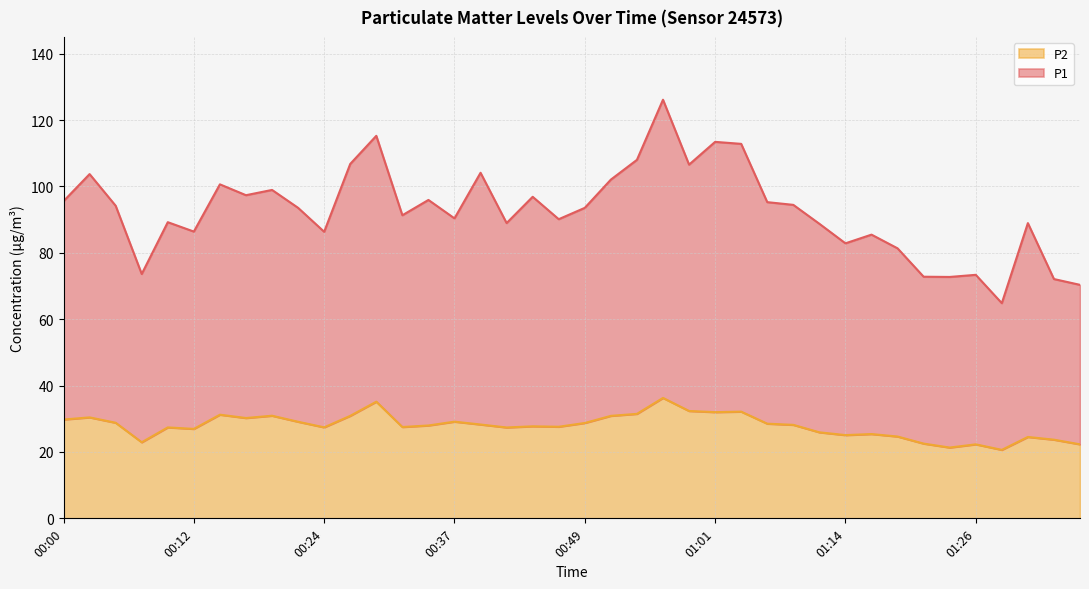

Reading left to right, extract all data points from this chart.

P1: 95.6	103.7	94.2	73.6	89.2	86.4	100.6	97.4	99.0	93.6	86.3	106.8	115.2	91.3	95.9	90.4	104.1	89.0	96.9	90.1	93.5	102.1	108.0	126.1	106.6	113.4	112.8	95.3	94.5	88.8	82.9	85.5	81.3	72.8	72.7	73.4	64.8	89.0	72.1	70.3
P2: 29.8	30.4	28.8	22.9	27.4	26.9	31.2	30.2	30.9	29.1	27.4	30.9	35.1	27.5	28.0	29.1	28.3	27.4	27.7	27.6	28.7	30.9	31.5	36.3	32.4	32.0	32.1	28.5	28.2	25.9	25.1	25.4	24.6	22.5	21.3	22.3	20.6	24.5	23.7	22.3